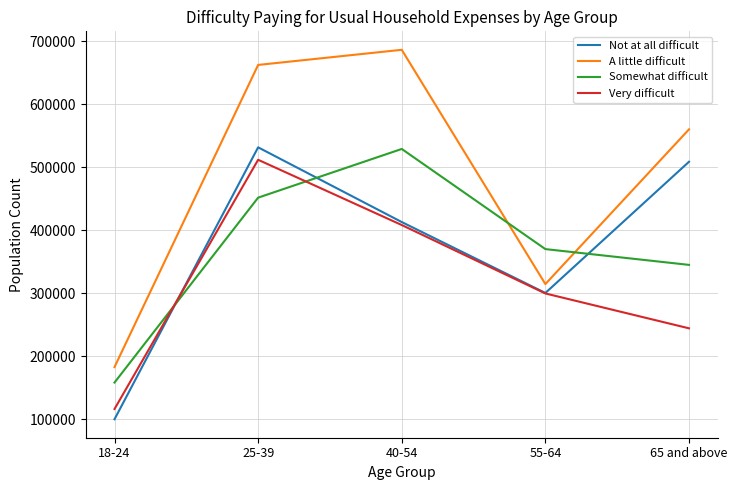

What is the difference between the maximum and minimum values in the Somewhat difficult series?

370646